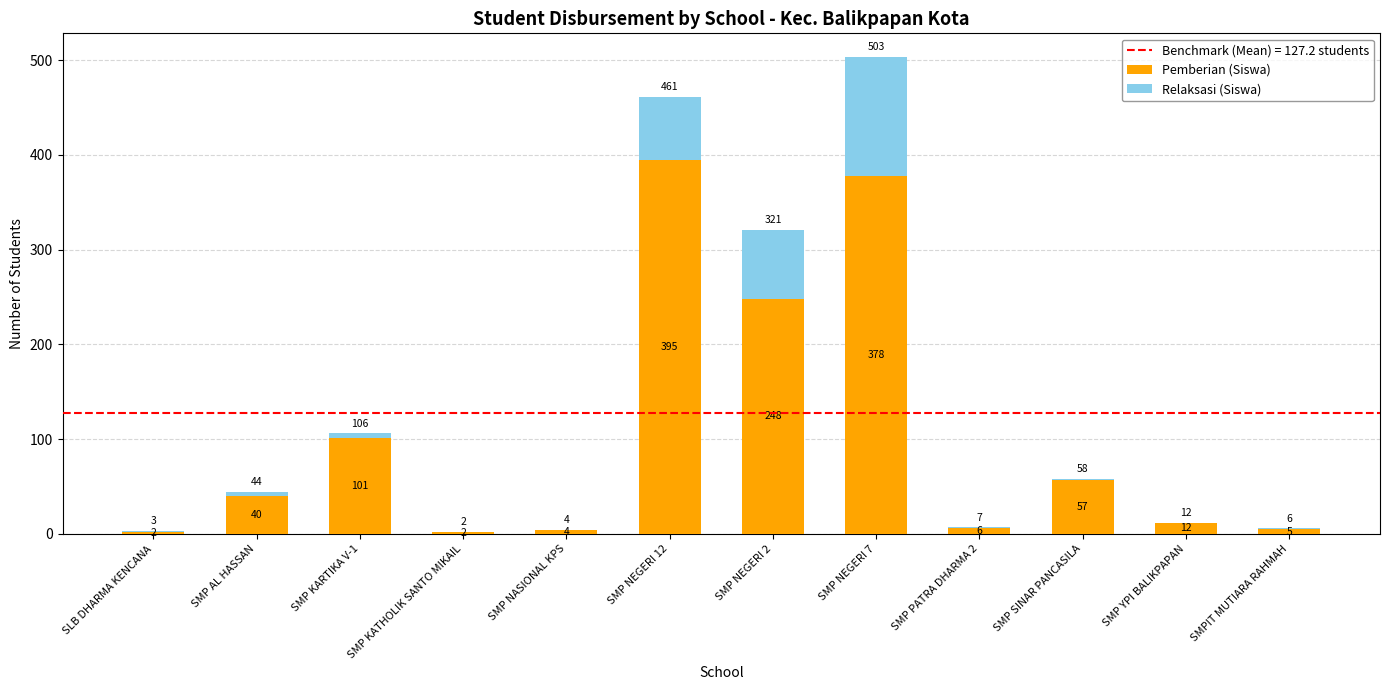

At which label is Pemberian (Siswa) closest to 198?

SMP NEGERI 2